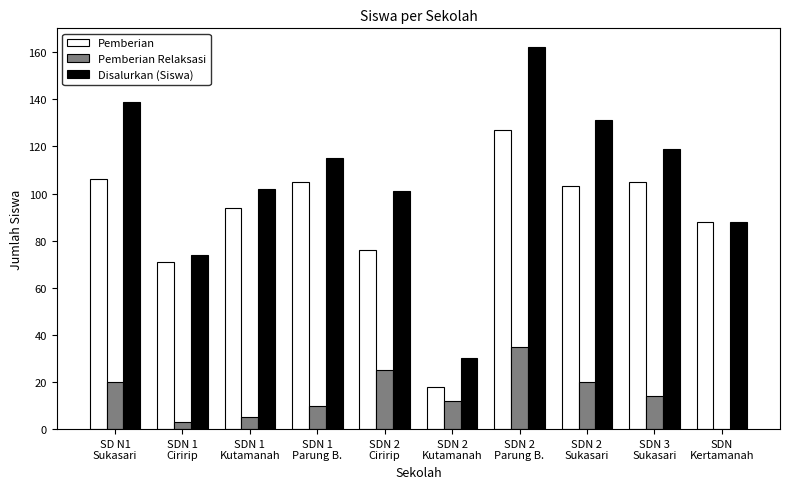

Which series has the largest total across all categories?

Disalurkan (Siswa)